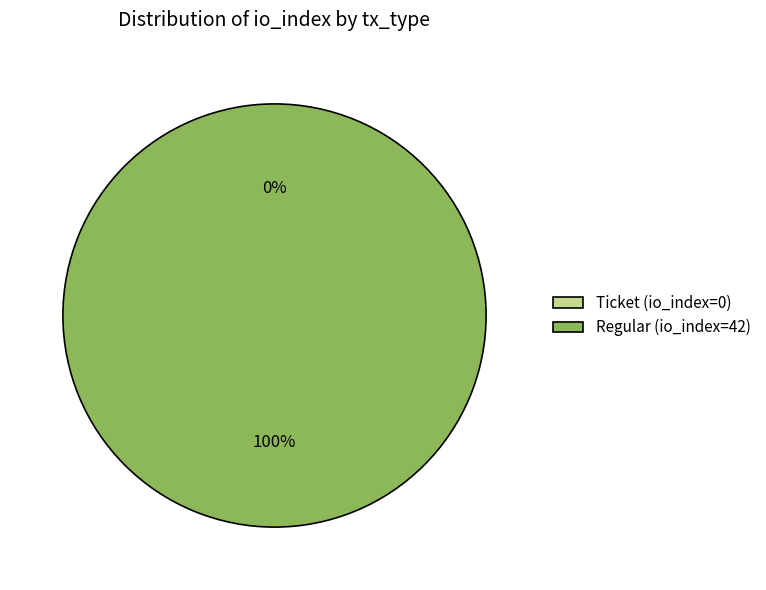

Which category has the biggest portion of the pie?

Regular (io_index=42)